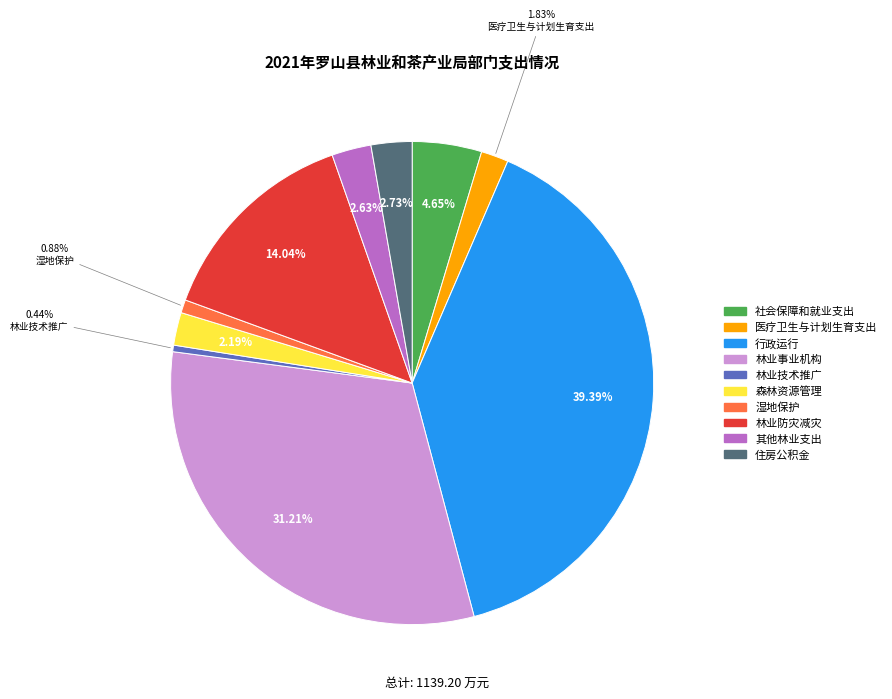

Combined, do 林业事业机构 and 住房公积金 account for over 50%?

No